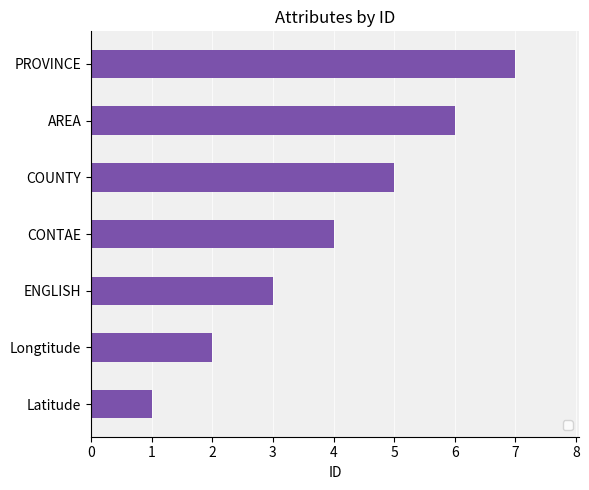

The chart shows a value of 3 at ENGLISH. True or false?

True